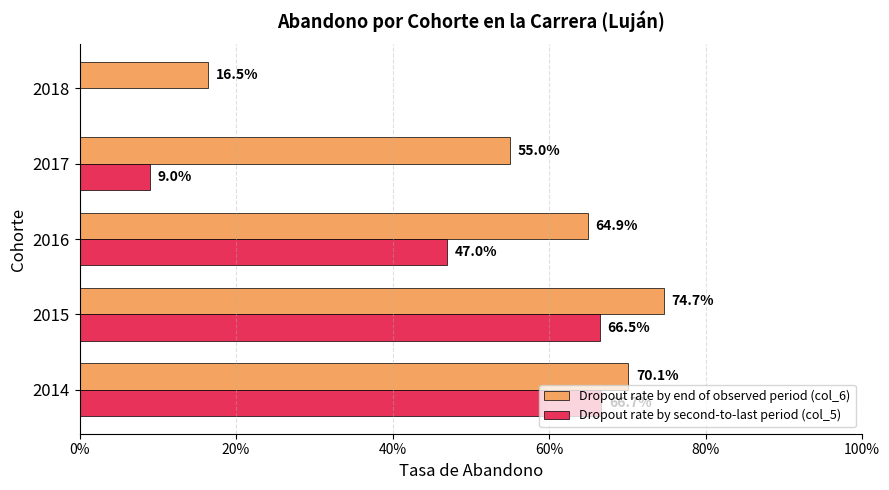

What is the value of the Dropout rate by end of observed period (col_6) bar at the 4th from the left?

0.6